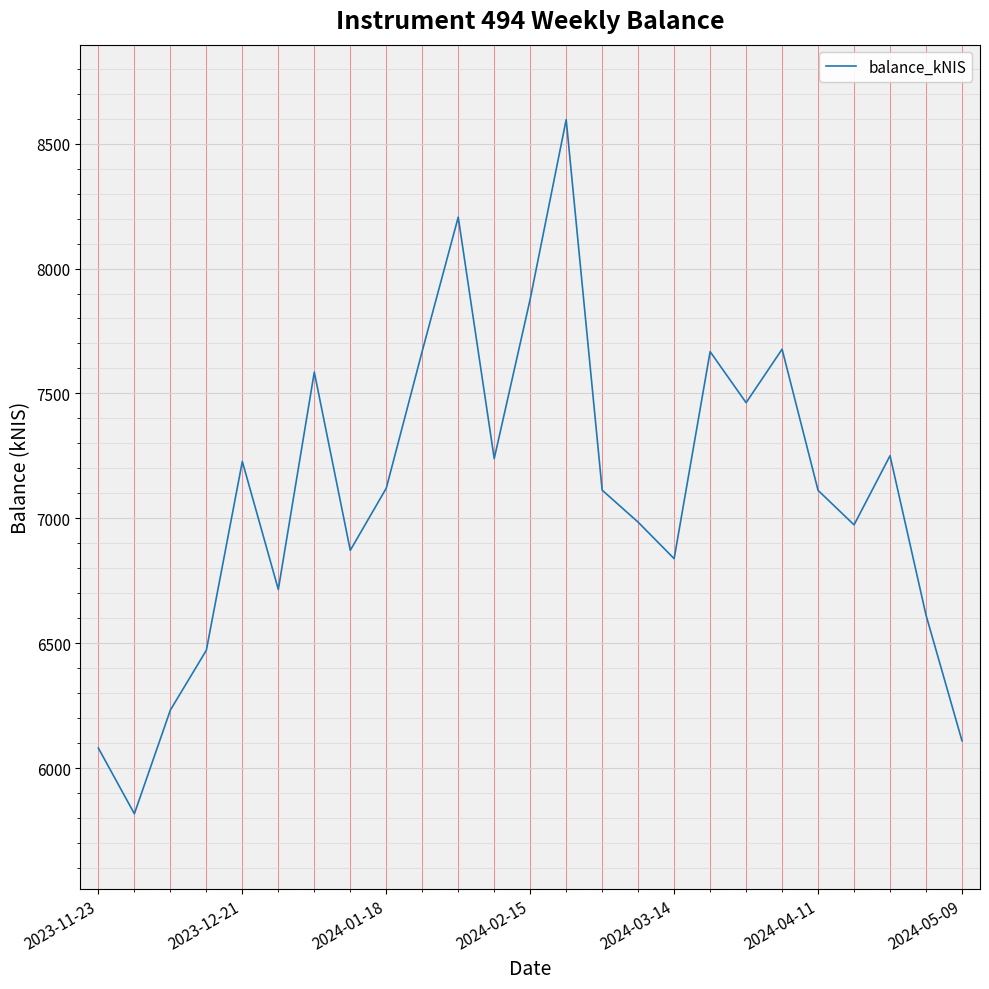

What is the smallest value displayed?

5817.1